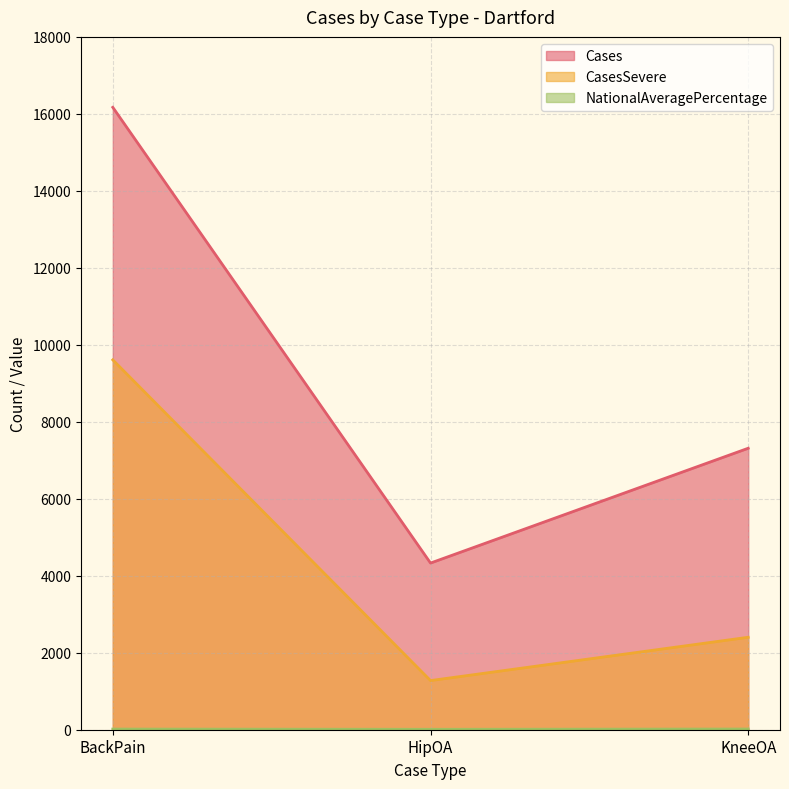

List the labels in order of NationalAveragePercentage value, largest first.

KneeOA, BackPain, HipOA